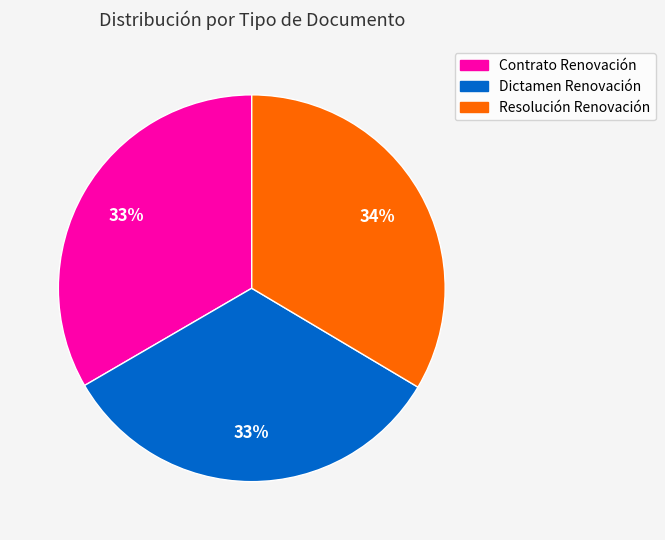

Approximately how many times larger is the value at Contrato Renovación compared to Resolución Renovación?

1.0